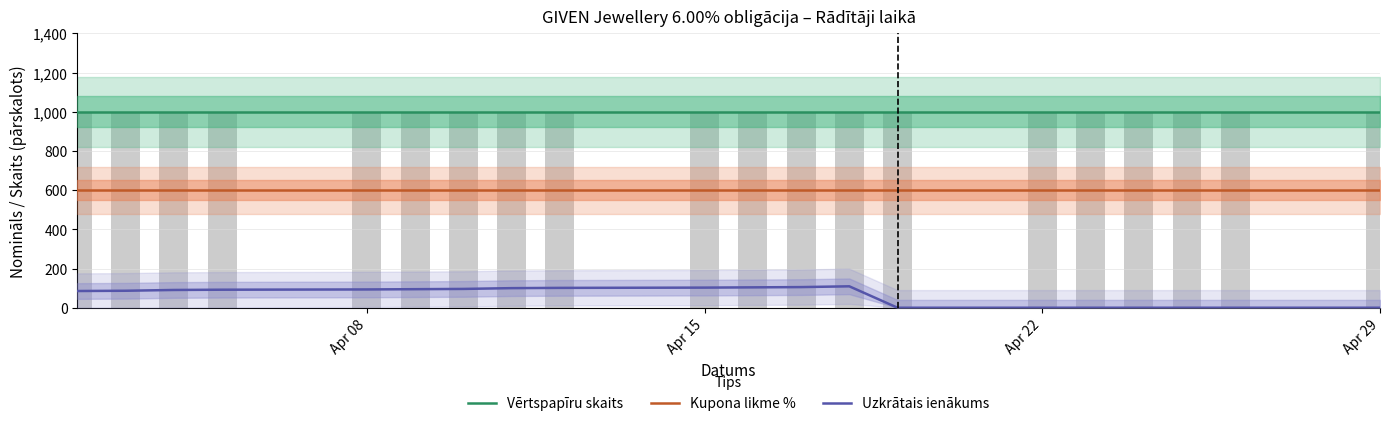

What is the maximum value shown in the chart?

1000.0